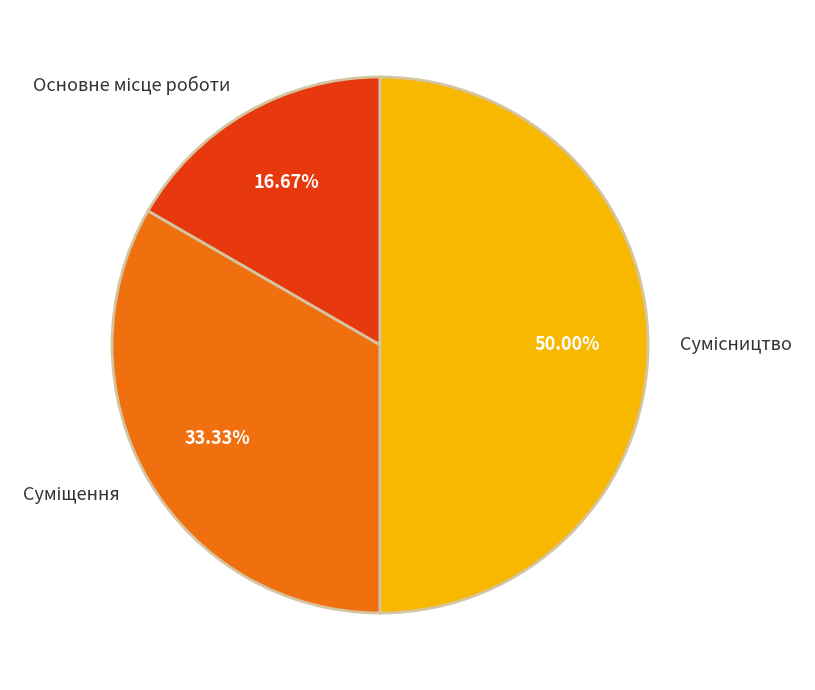

Which slice is the smallest?

Основне місце роботи